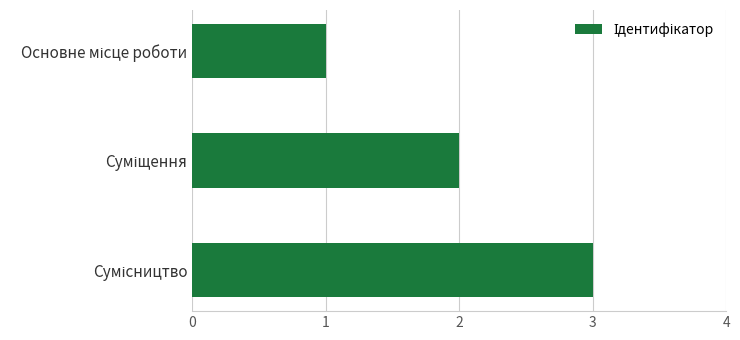

What is the sum of all values?

6